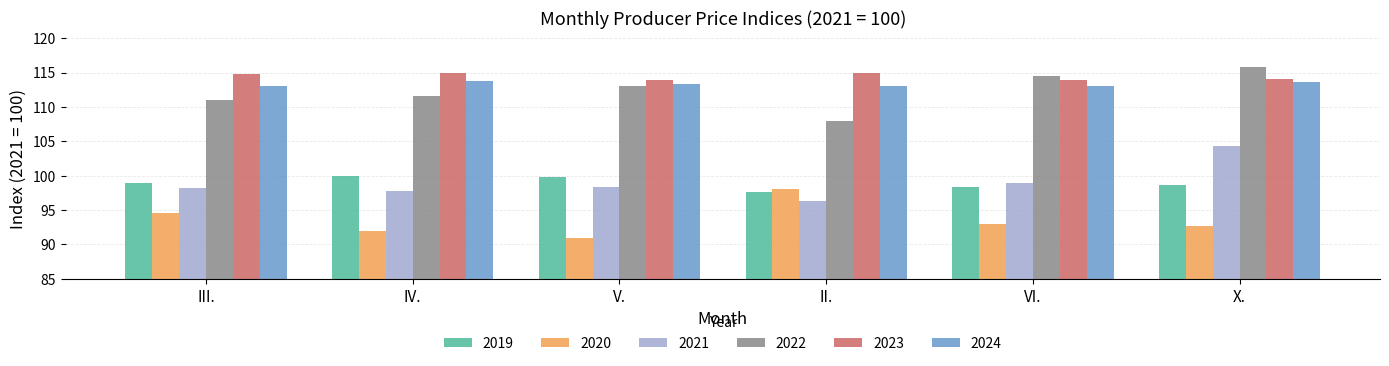

How many bars are there in each group?

6